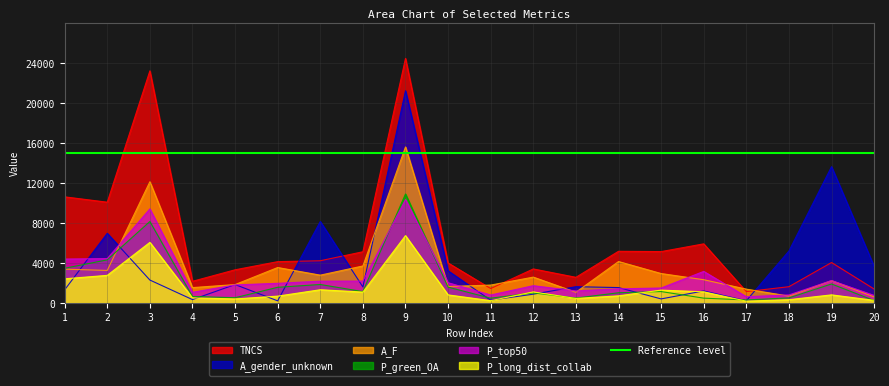

At which category is the sum across all series the highest?

9